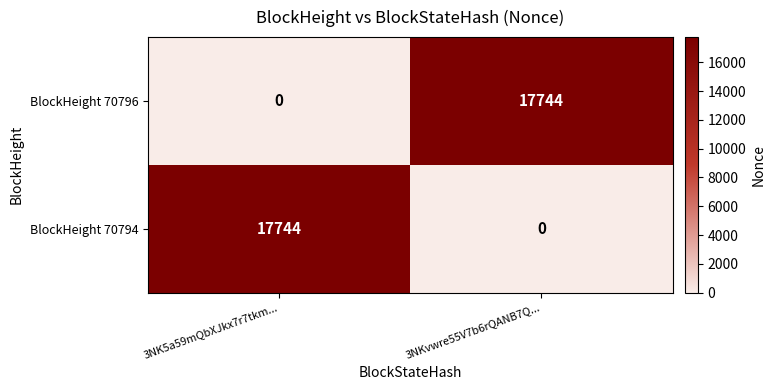

What is the total value across all series at 3NK5a59mQbXJkx7r7tkm...?

17744